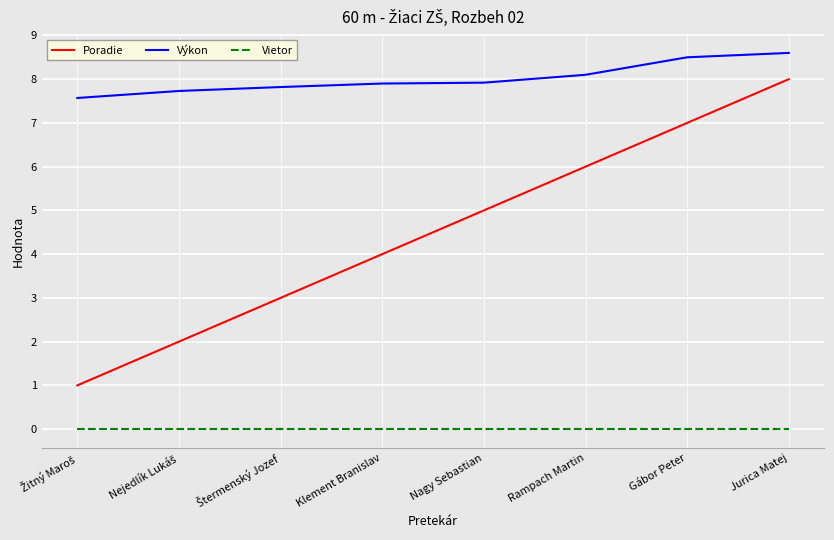

What is the total value across all series at Klement Branislav?

11.9